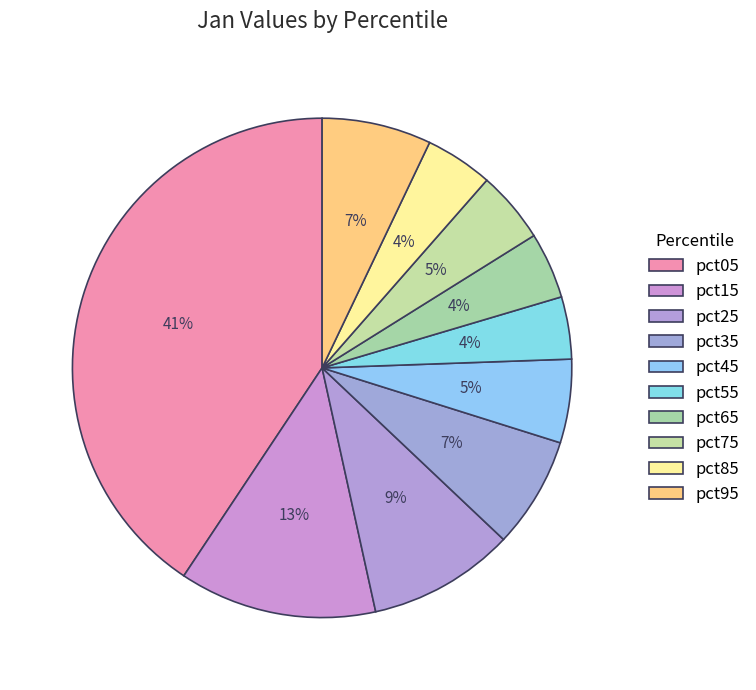

To the nearest percent, what percentage of the pie is pct65?

4%